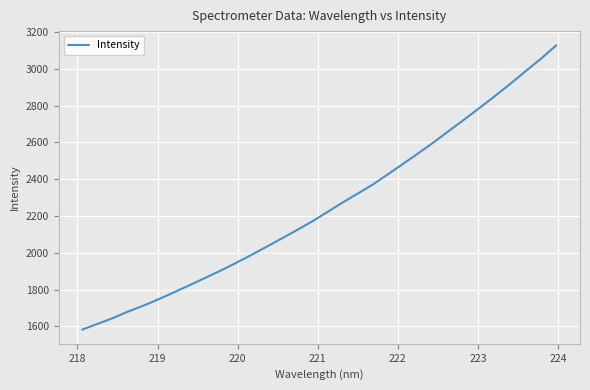

What is the maximum value shown in the chart?

3128.4